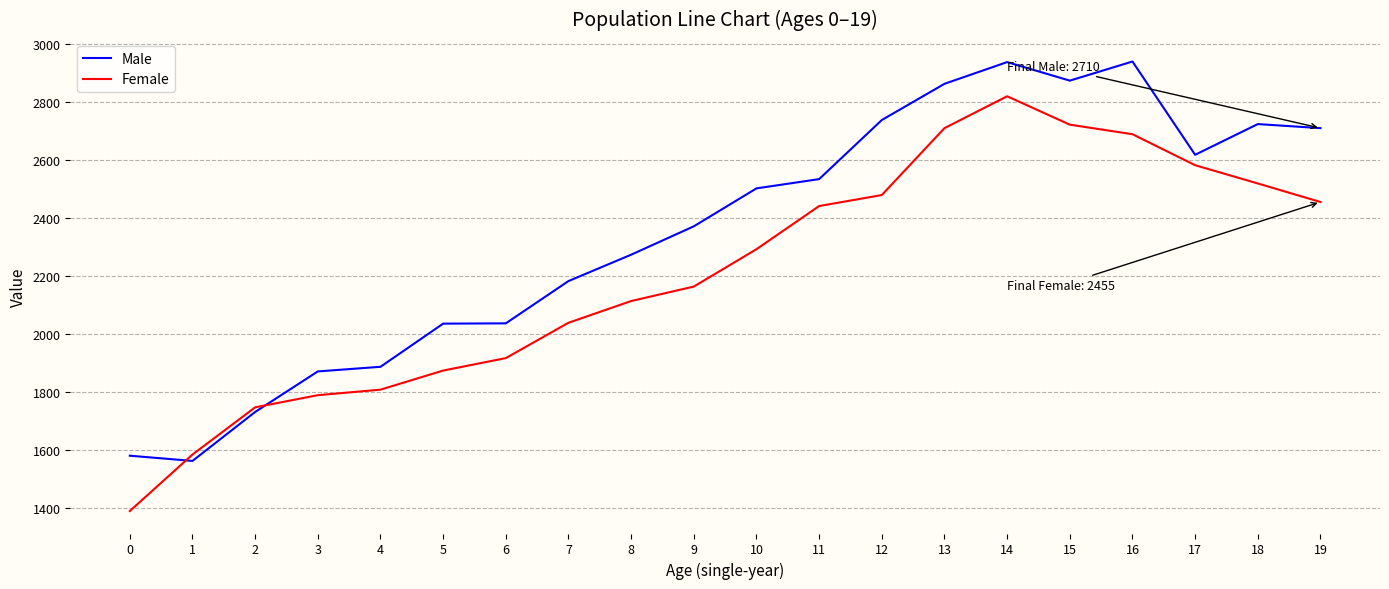

Where do Female and Male first cross each other?

0 and 1